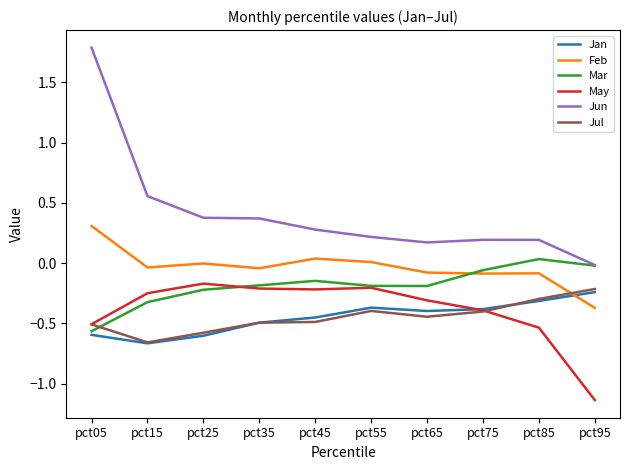

True or false: Mar has a value of -0.1 at pct75.

True